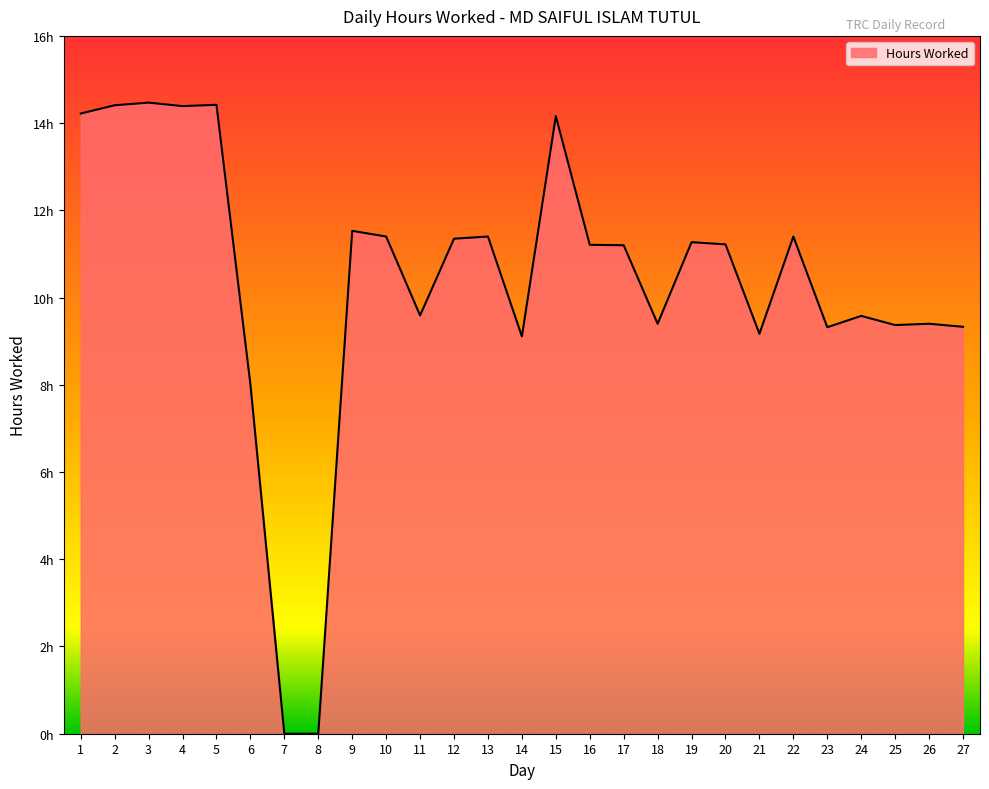

Where is the first local maximum?

3